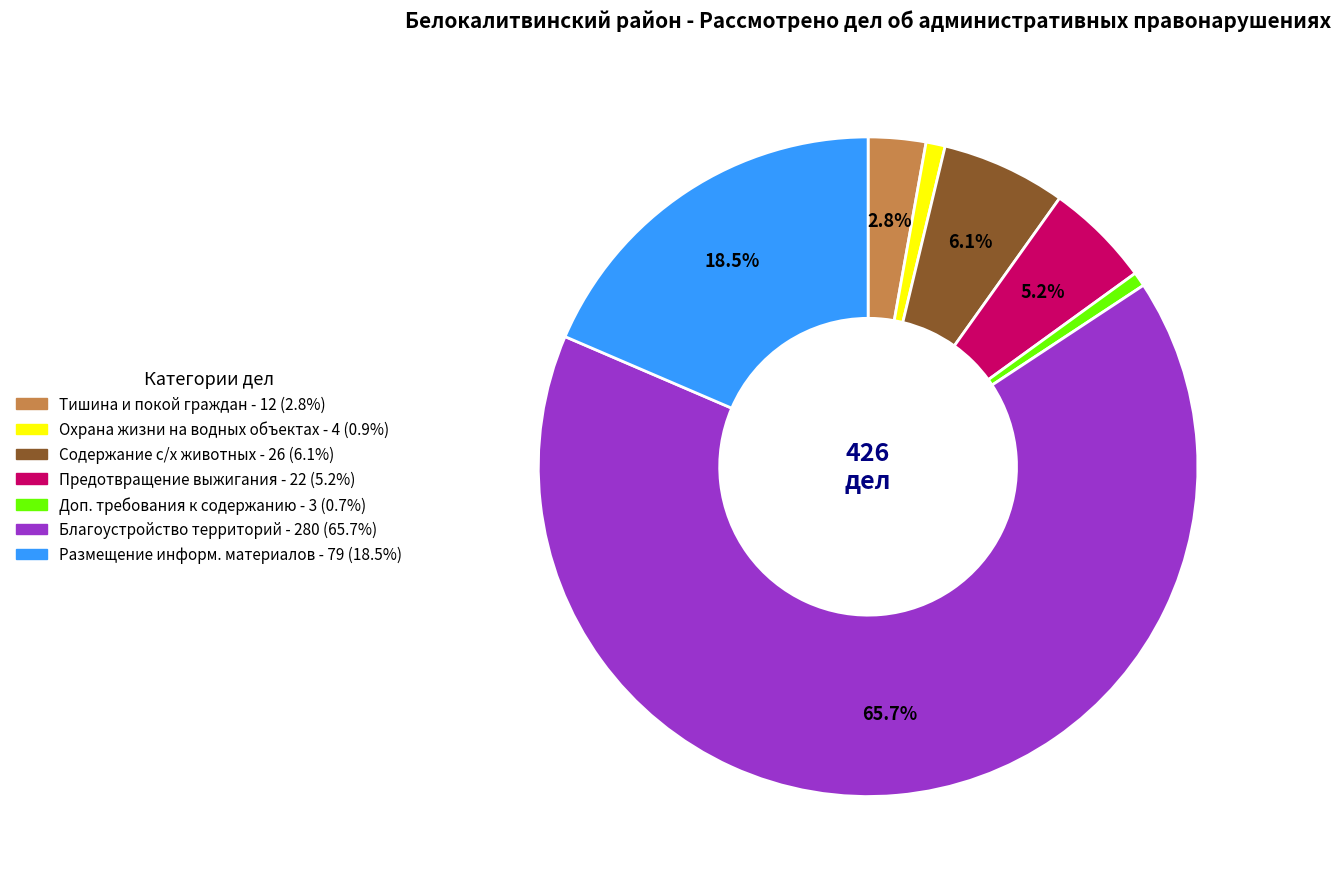

Does any single category account for the majority?

Yes